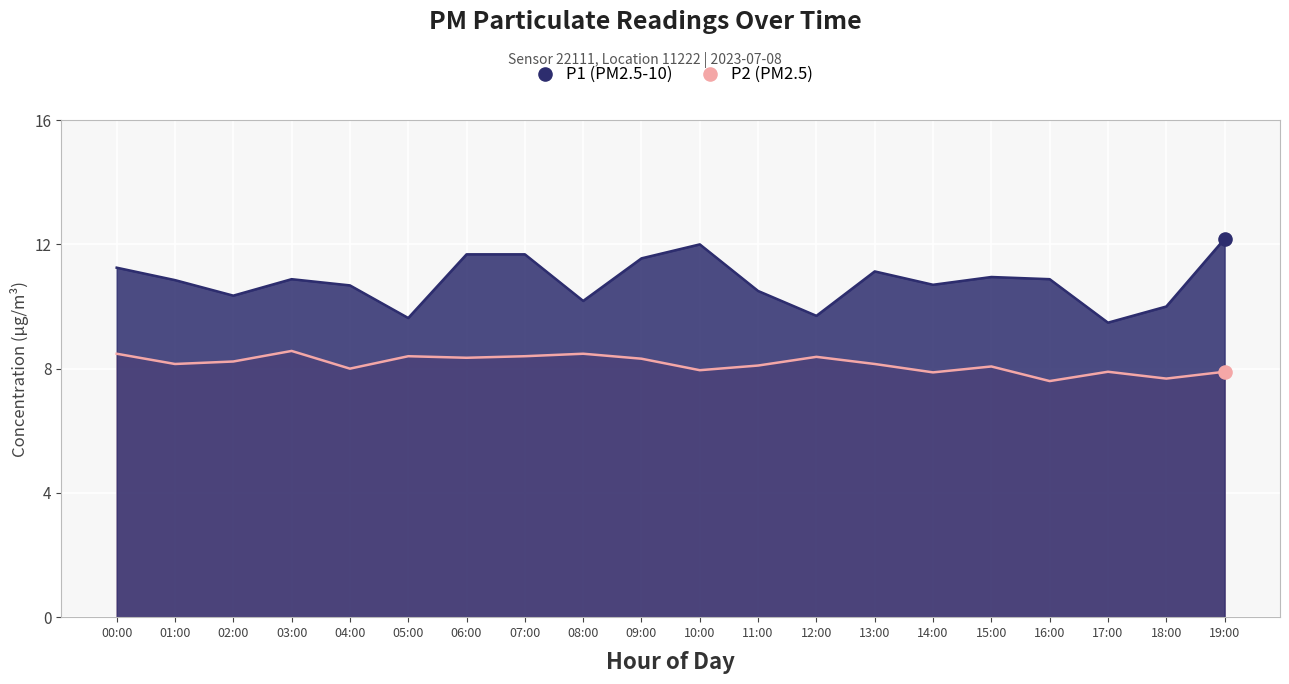

Is the value of P1 at 02:00 greater than the value of P2 at 18:00?

Yes